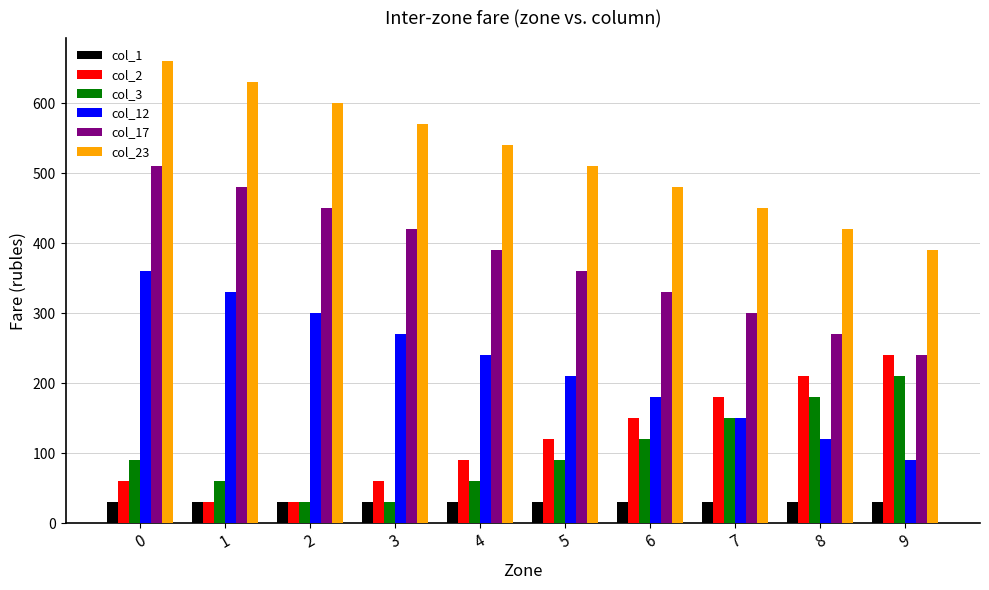

What is the spread (max minus min) of values at 1?

600